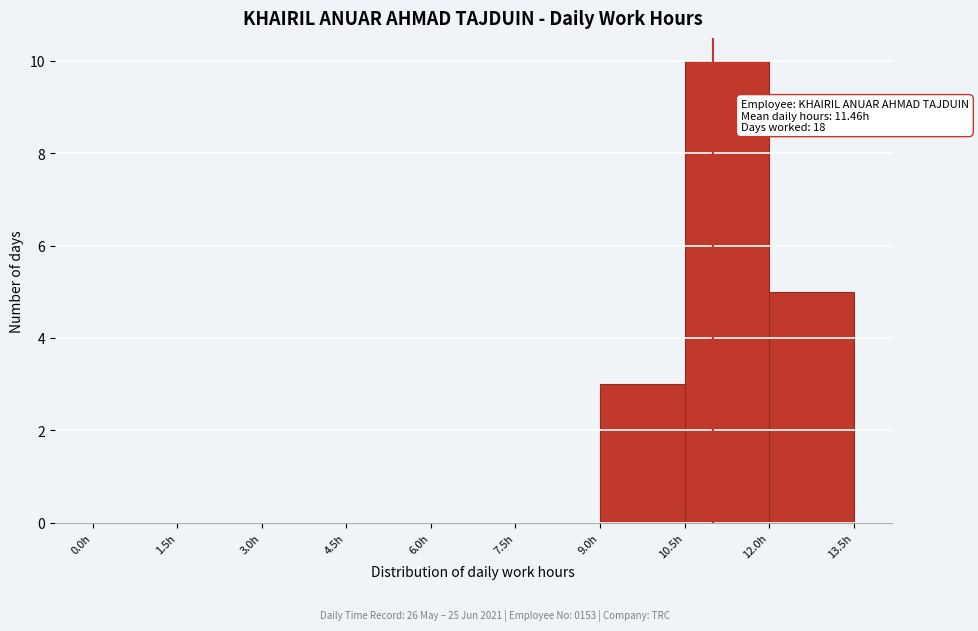

Which range on the x-axis has the tallest bar?

10.5 to 12.0